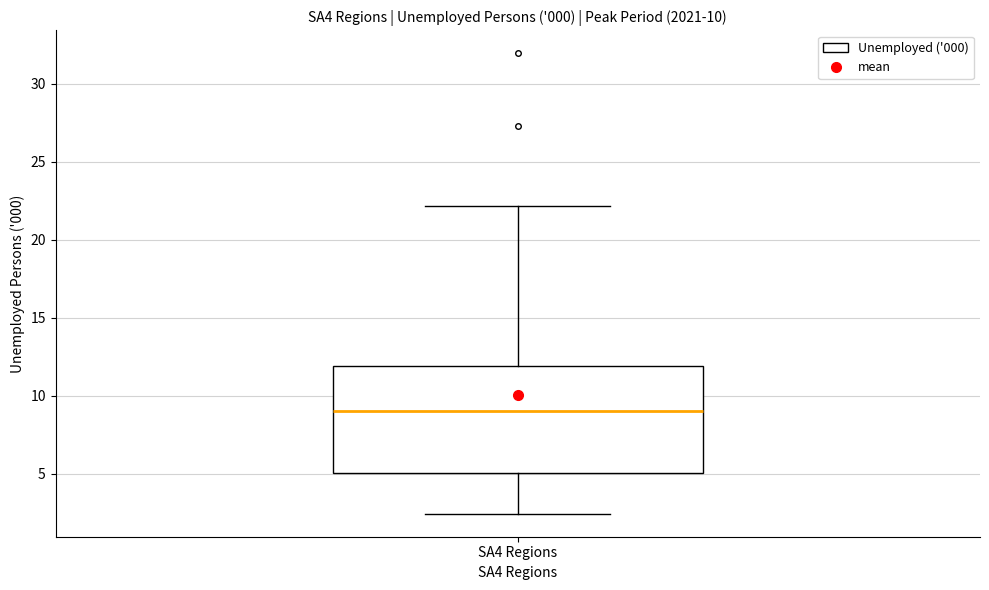

Where is the upper edge of the box for SA4 Regions on the y-axis? The values are not printed on the chart, so give them approximately, as read against the axis.

12.0